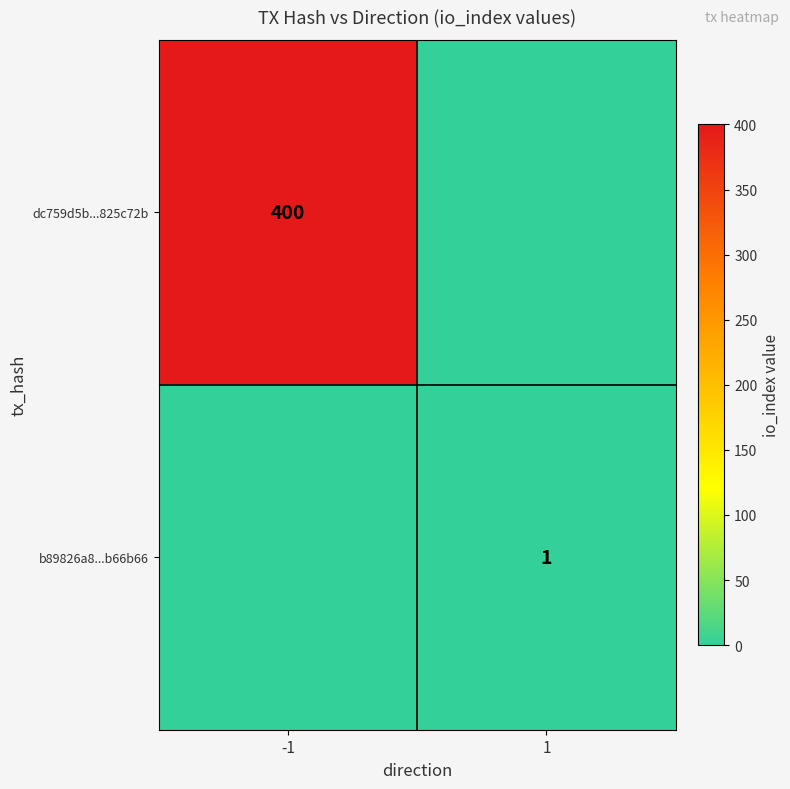

The b89826a8...b66b66 series shows 2 at 1. True or false?

False